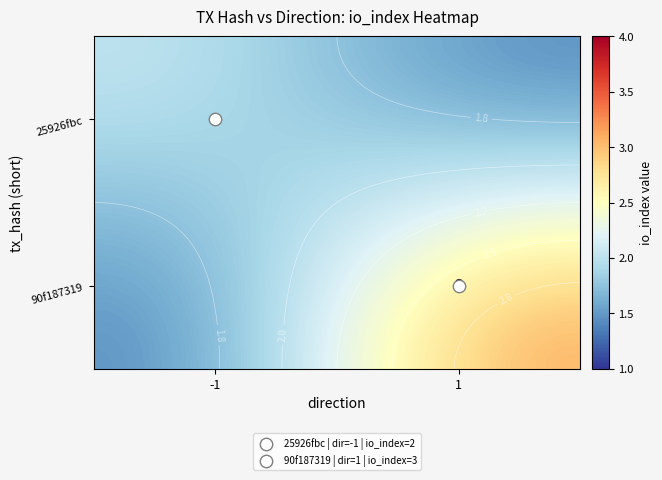

At 1, list the series in order from largest to smallest.

90f187319, 25926fbc